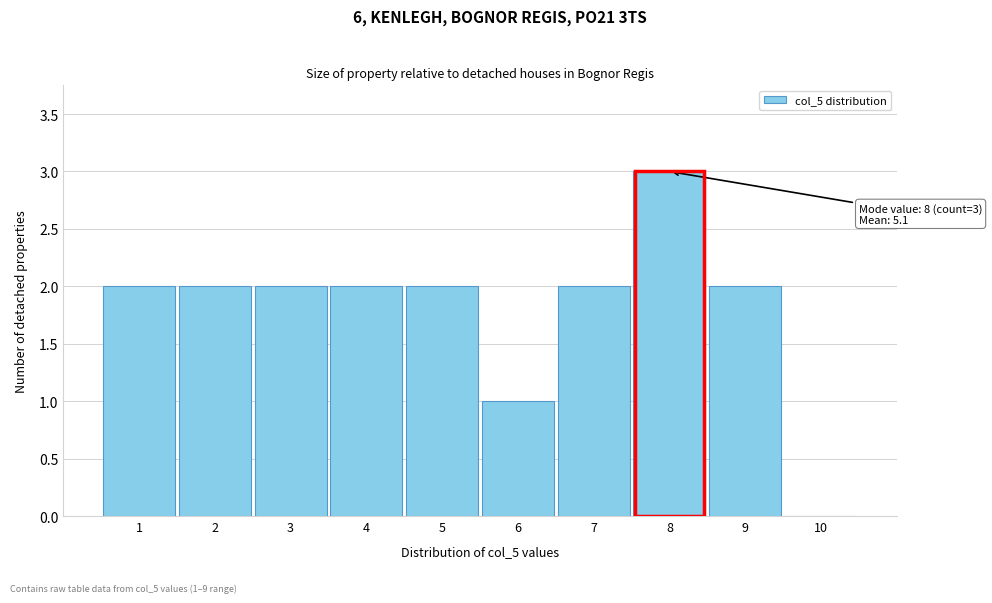

Which range on the x-axis has the tallest bar?

7.5 to 8.5